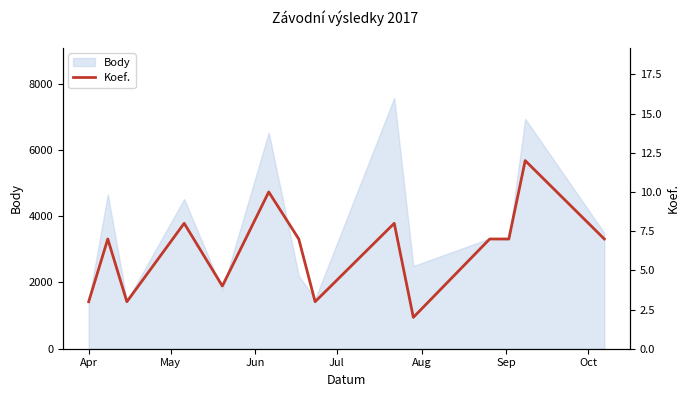

Count the number of categories in the chart.

14